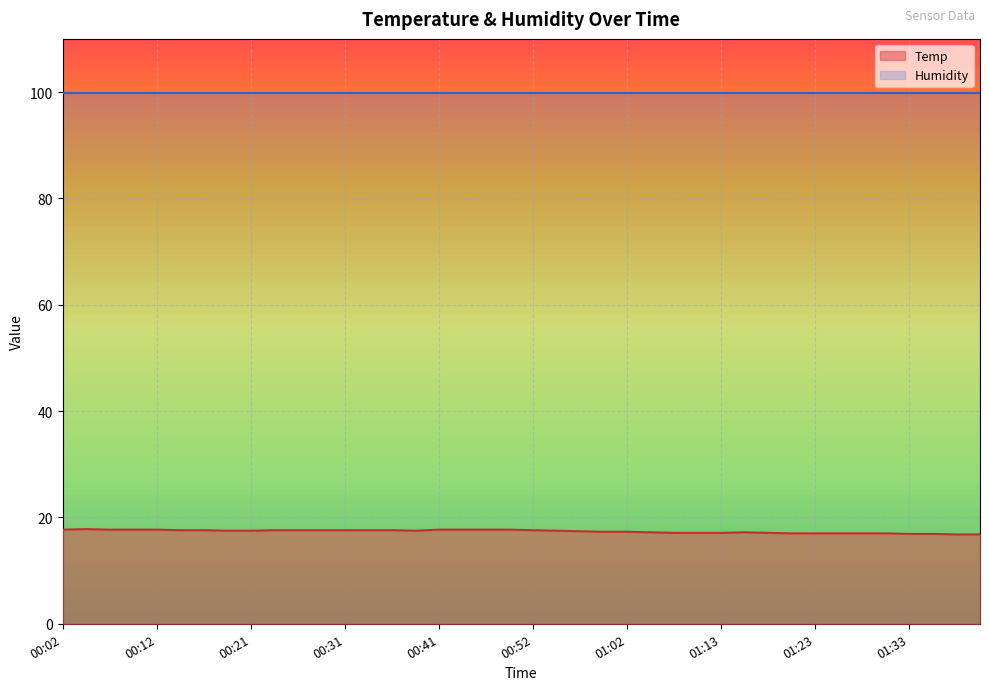

Reading left to right, extract all data points from this chart.

17.7	17.8	17.7	17.7	17.7	17.6	17.6	17.5	17.5	17.6	17.6	17.6	17.6	17.6	17.6	17.5	17.7	17.7	17.7	17.7	17.6	17.5	17.4	17.3	17.3	17.2	17.1	17.1	17.1	17.2	17.1	17.0	17.0	17.0	17.0	17.0	16.9	16.9	16.8	16.8